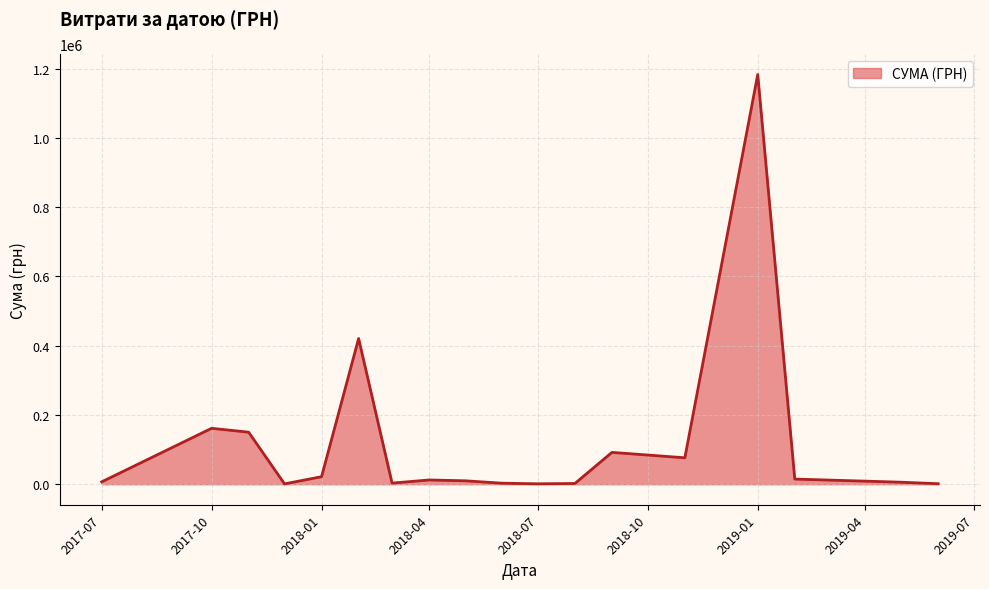

What is the greatest value displayed?

1182841.9